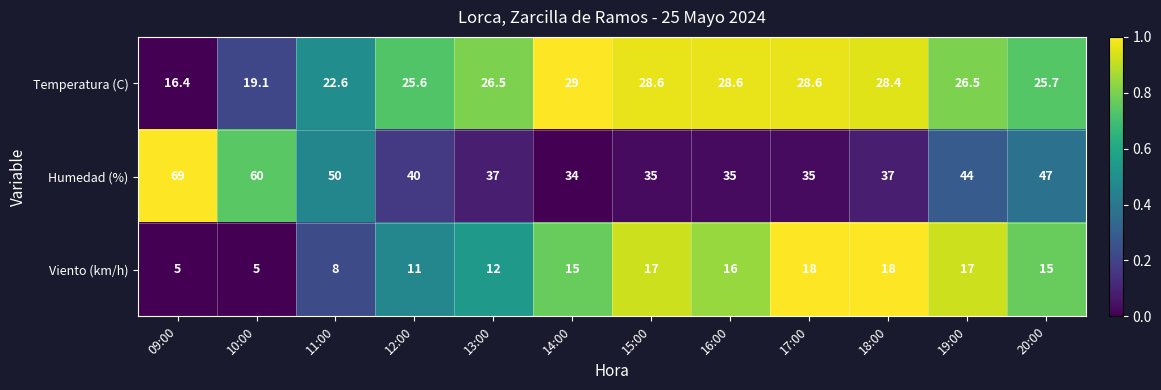

What is the difference between the Humedad (%) values at 16:00 and 14:00?

1.0